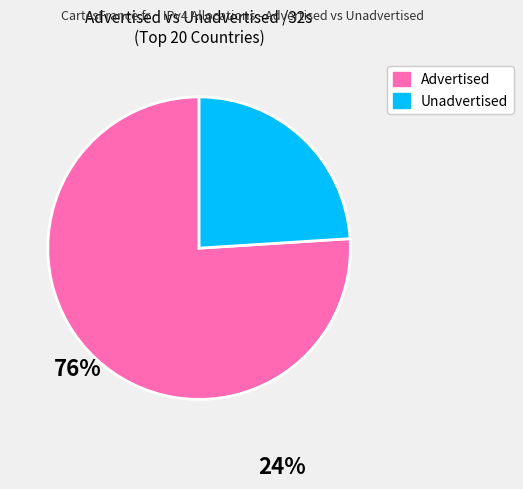

The Unadvertised slice represents 11% of the pie. True or false?

False